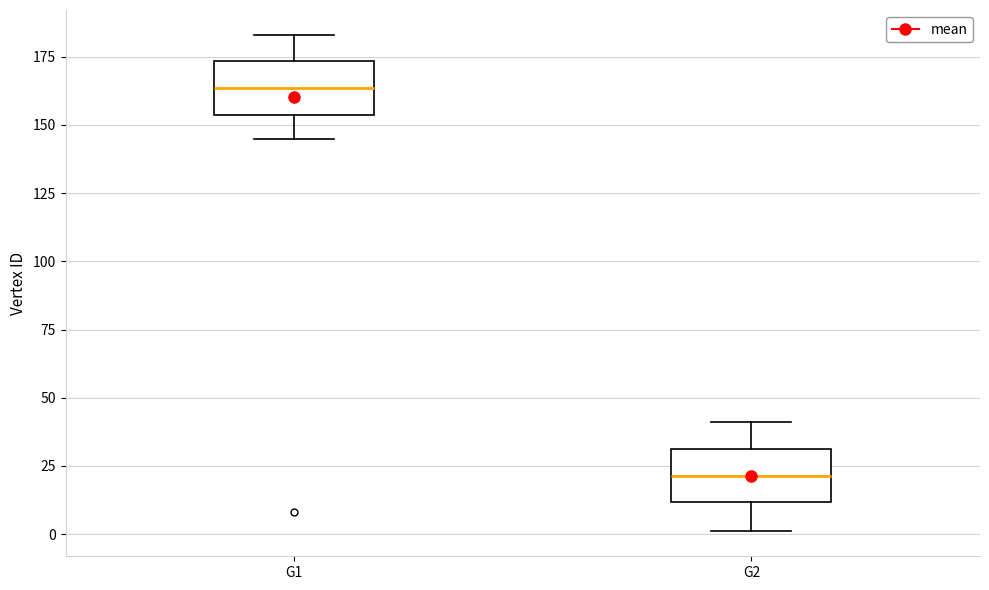

Reading left to right, read every box against the y-axis: the position of its median line, the range the box covers, and the ends of its whiskers. The values are not printed on the chart, so give them approximately, as read against the axis.

G1: median 165, box 155 to 175, whiskers 145 to 185
G2: median 20, box 10 to 30, whiskers 0 to 40